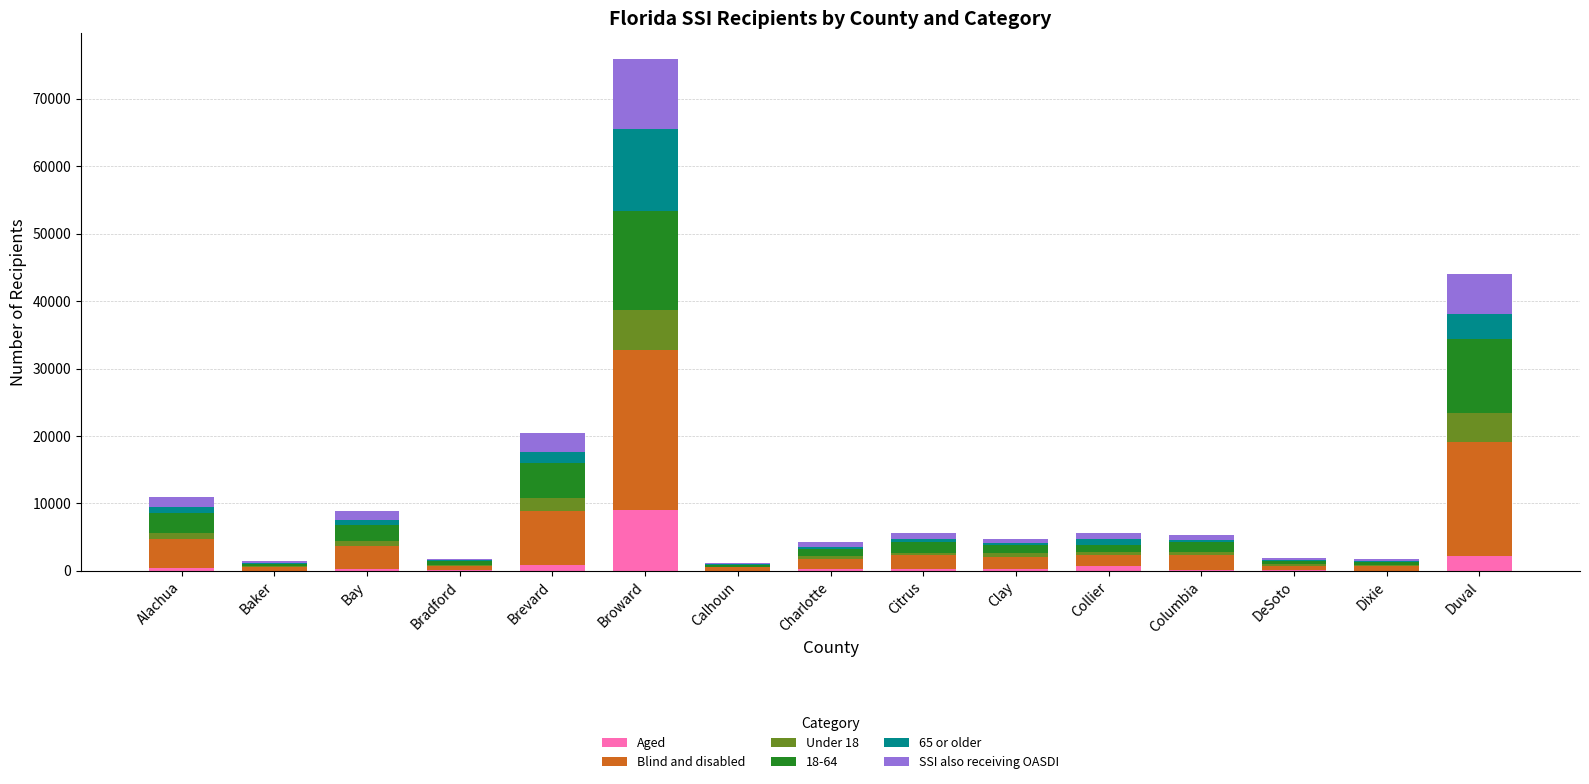

Count the number of categories in the chart.

15